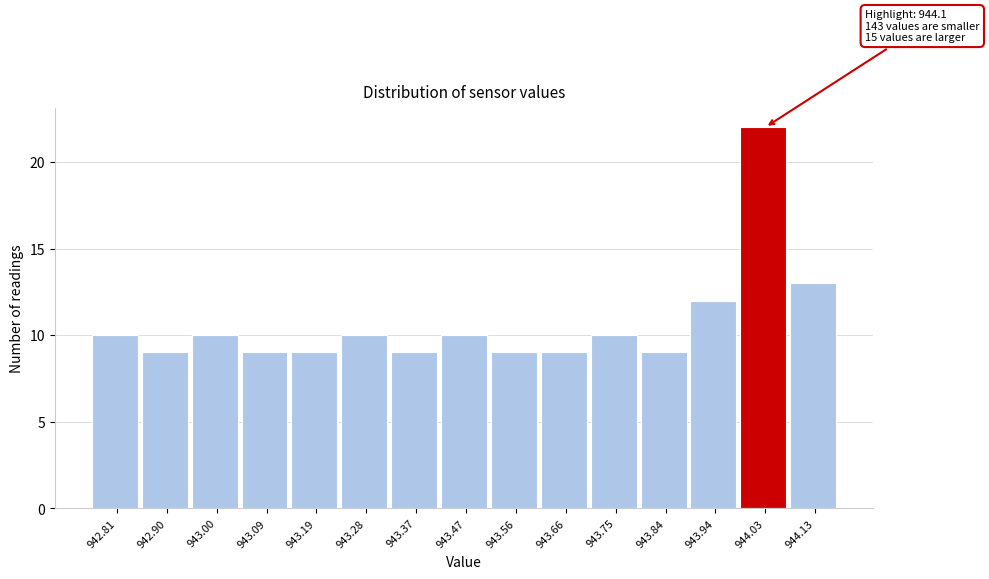

Reading right to left, transcribe all the data shown in this chart.

13	22	12	9	10	9	9	10	9	10	9	9	10	9	10